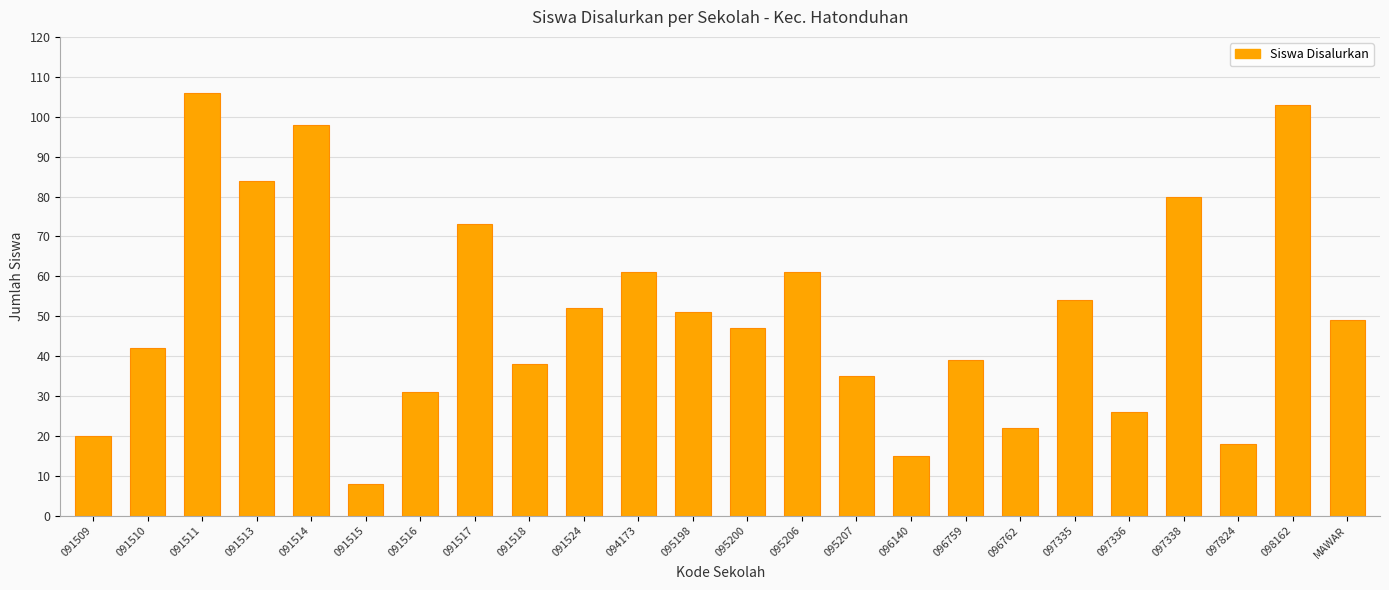

Where does the data first go above 49?

091511